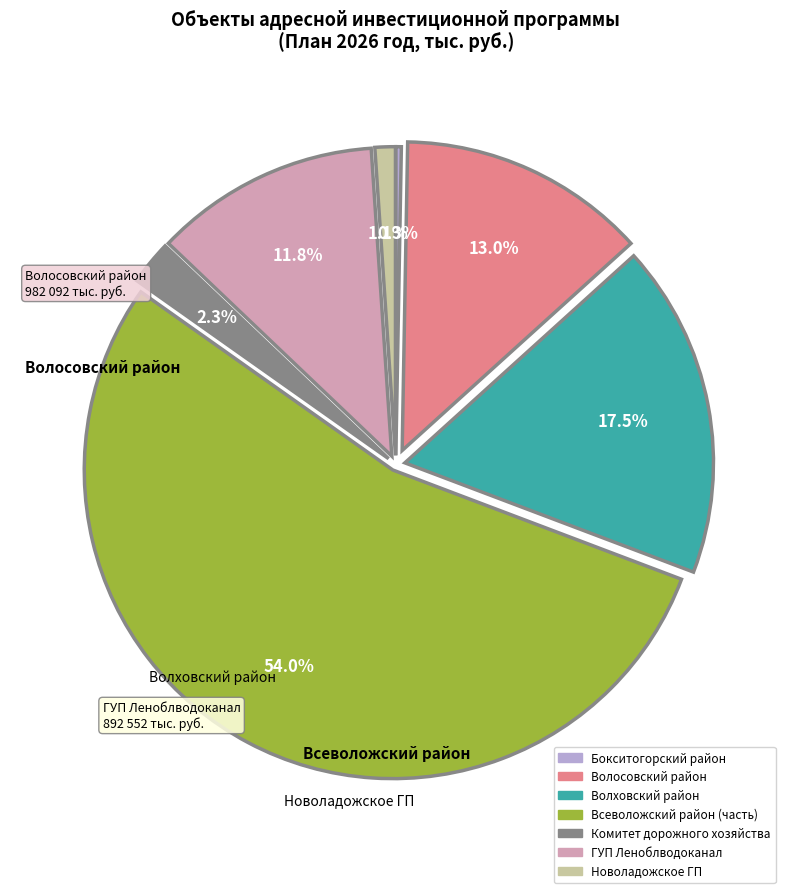

Is there a majority slice in this chart?

Yes